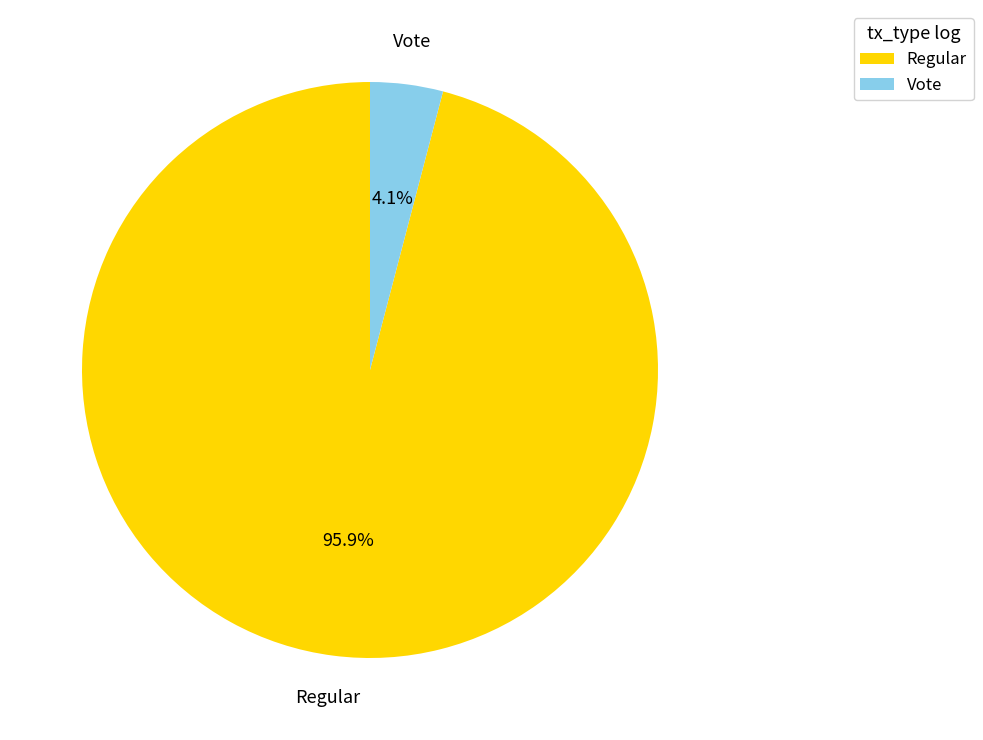

True or false: Vote accounts for 18% of the total.

False